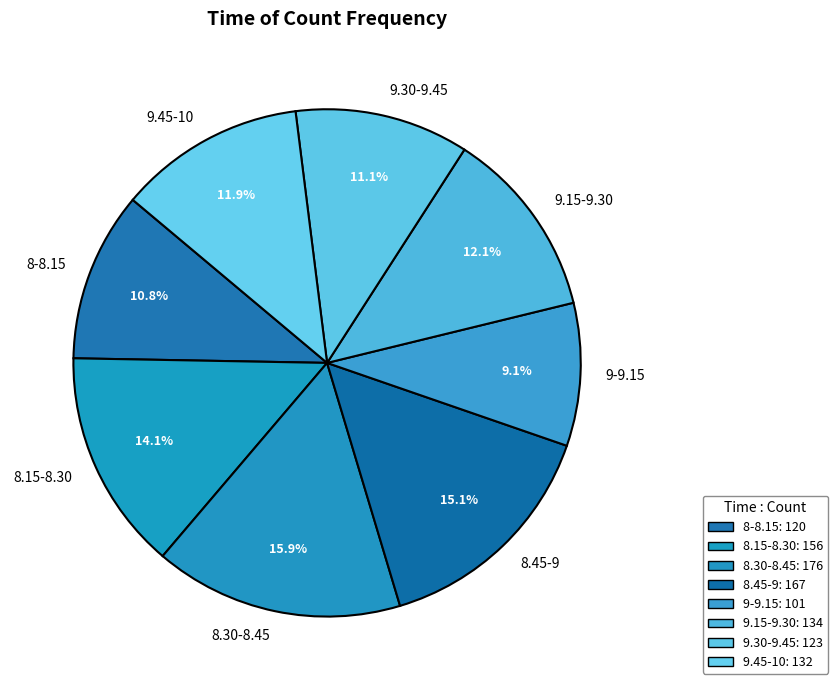

To the nearest percent, what is the difference between the 8-8.15 and 8.15-8.30 slice percentages?

3%